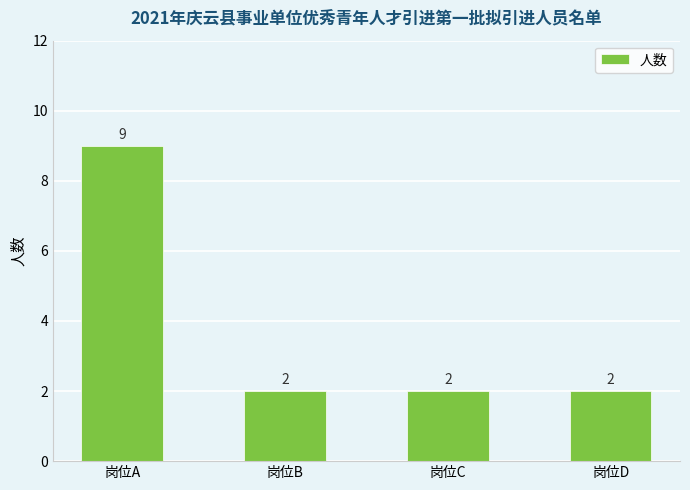

What is the difference between the maximum and minimum values?

7